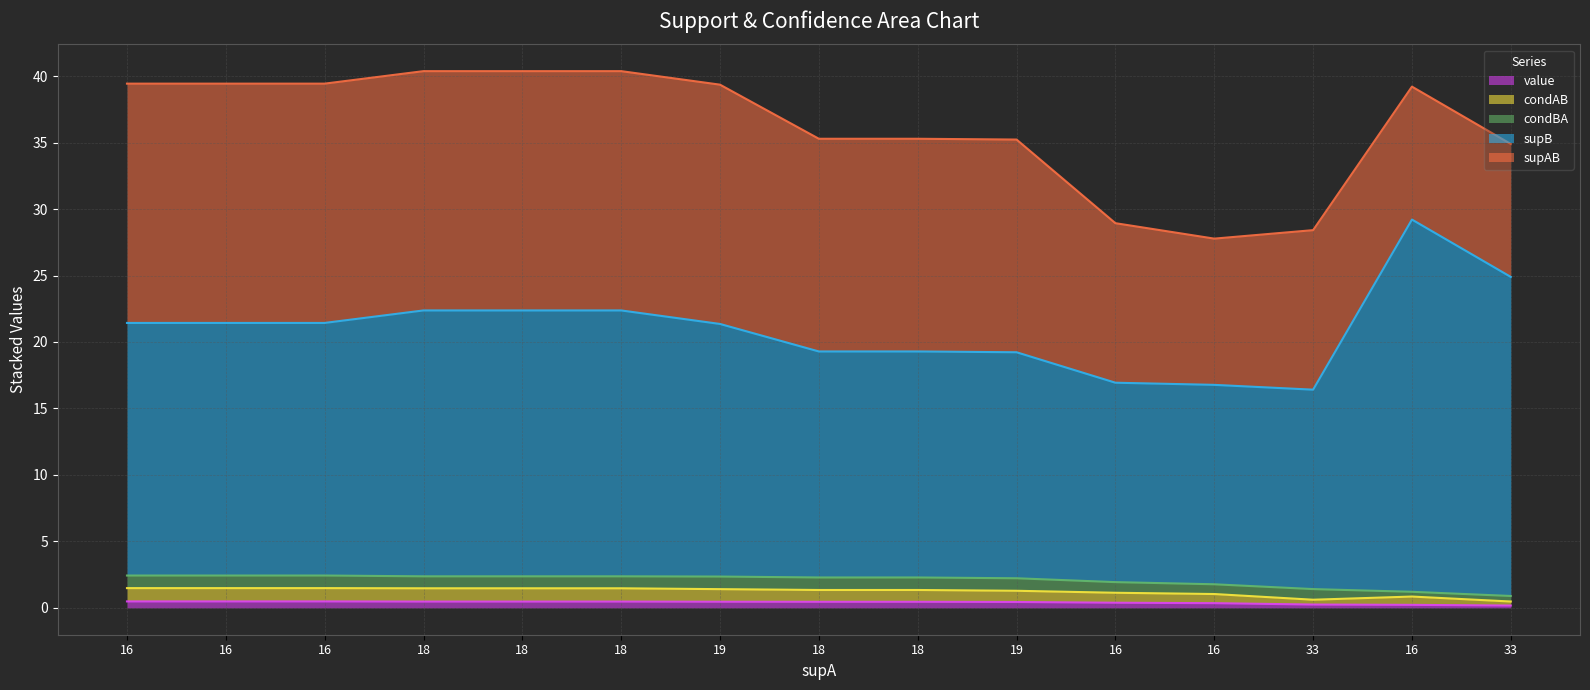

How many data points does each series have?

15